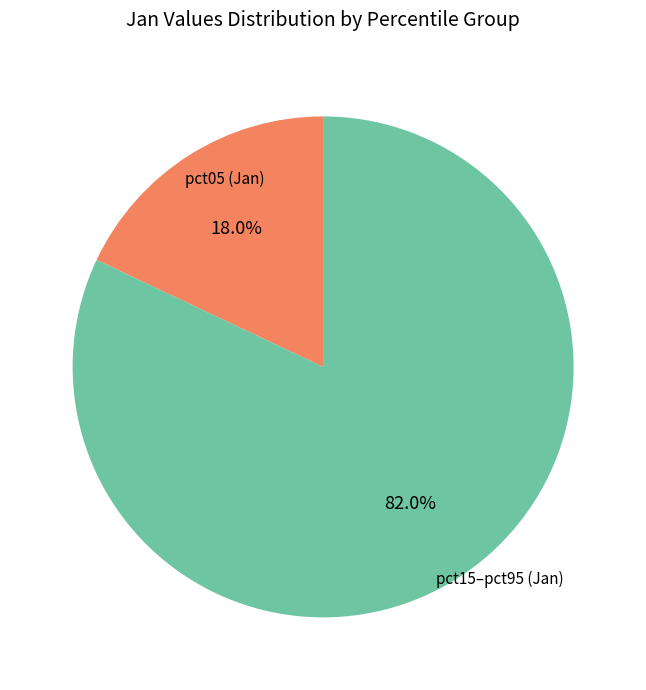

What is the largest slice in the pie chart?

pct15–pct95 (Jan)